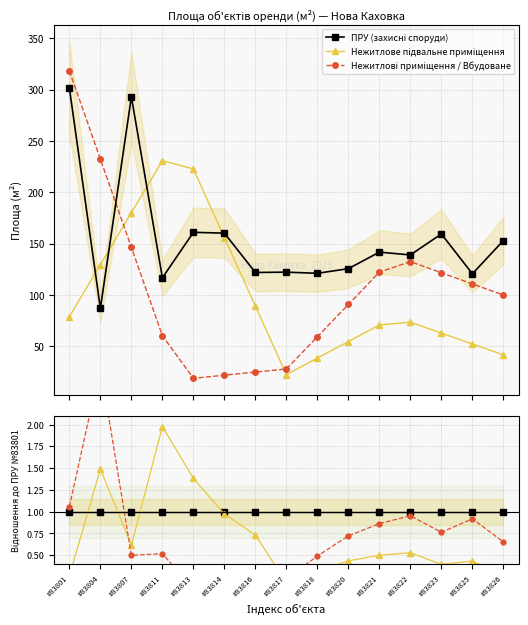

Reading right to left, transcribe all the data shown in this chart.

ПРУ (захисні споруди): #83826=1.0	#83825=1.0	#83823=1.0	#83822=1.0	#83821=1.0	#83820=1.0	#83818=1.0	#83817=1.0	#83816=1.0	#83814=1.0	#83813=1.0	#83811=1.0	#83807=1.0	#83804=1.0	#83801=1.0
Нежитлове підвальне приміщення: #83826=0.3	#83825=0.4	#83823=0.4	#83822=0.5	#83821=0.5	#83820=0.4	#83818=0.3	#83817=0.2	#83816=0.7	#83814=1.0	#83813=1.4	#83811=2.0	#83807=0.6	#83804=1.5	#83801=0.3
Нежитлові приміщення / Вбудоване: #83826=0.7	#83825=0.9	#83823=0.8	#83822=1.0	#83821=0.9	#83820=0.7	#83818=0.5	#83817=0.2	#83816=0.2	#83814=0.1	#83813=0.1	#83811=0.5	#83807=0.5	#83804=2.7	#83801=1.1